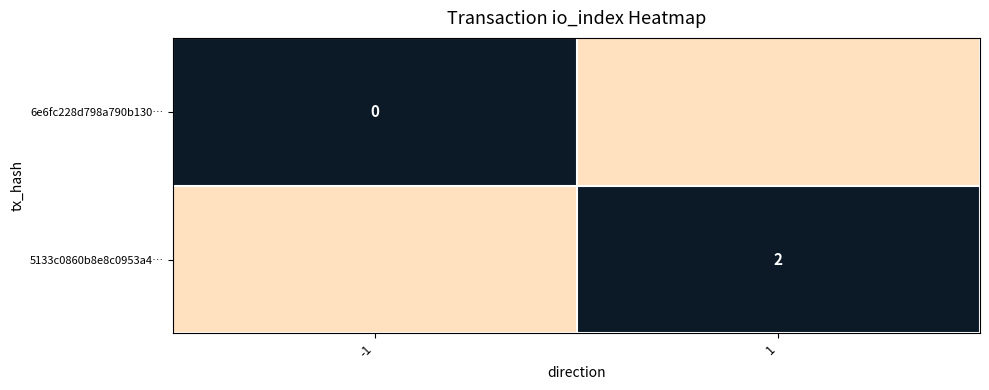

Is it true that 6e6fc228d798a790b130410178331f142843768 equals 0 at io_index?

True